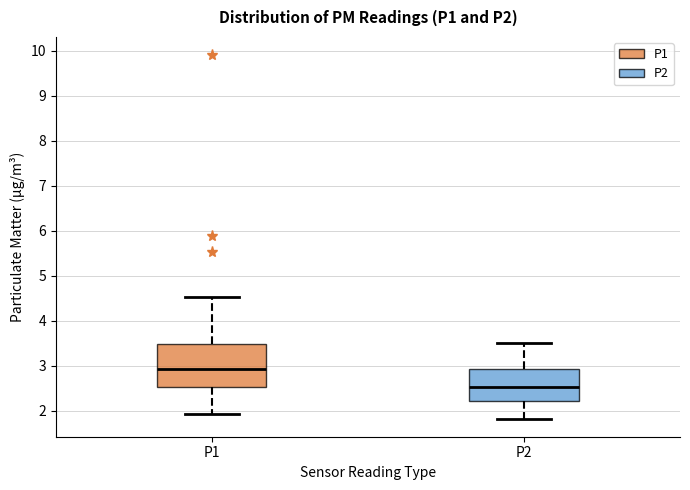

Which box's median line is the lowest?

P2